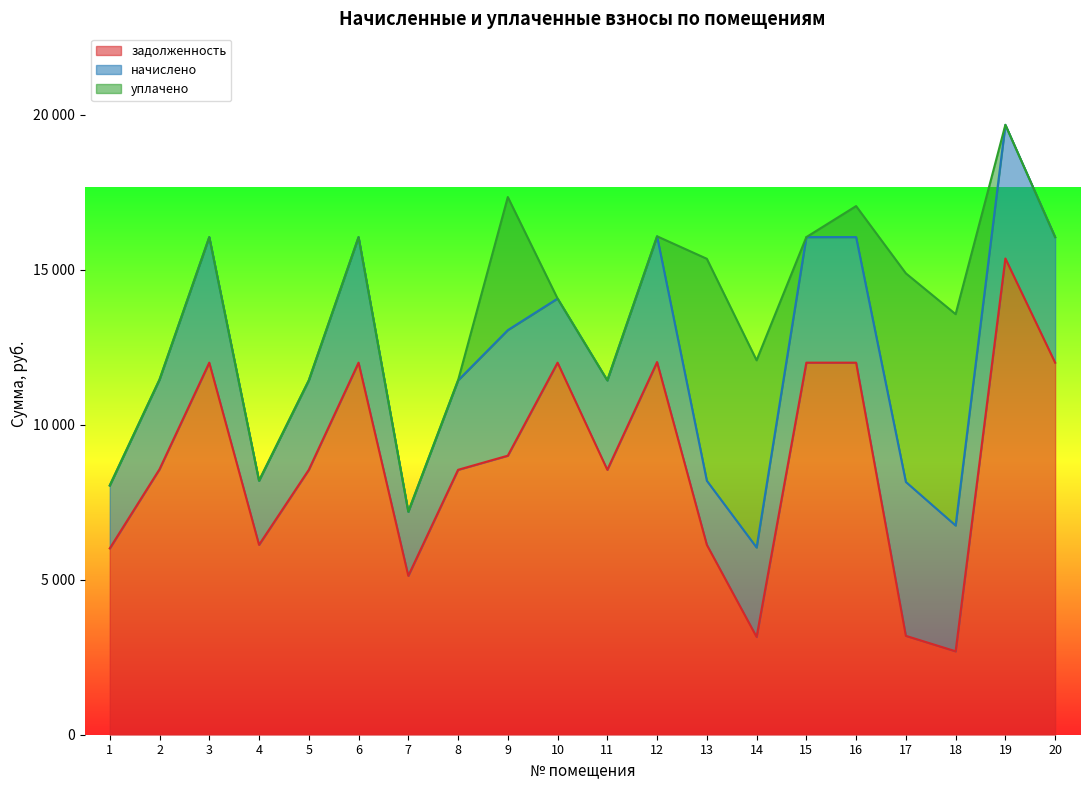

Reading left to right, extract all data points from this chart.

задолженность: 6009.6	8563.2	12000.0	6124.8	8544.0	12000.0	5124.8	8544.0	9000.0	12000.0	8544.0	12019.2	6124.8	3154.4	12000.0	12000.0	3189.2	2690.5	15360.0	12000.0
начислено: 2028.2	2890.1	4050.0	2067.1	2883.6	4050.0	2067.1	2883.6	4050.0	2067.1	2883.6	4056.5	2067.1	2883.6	4050.0	4050.0	4963.7	4056.5	4310.9	4050.0
уплачено: 0.0	0.0	0.0	0.0	0.0	0.0	0.0	0.0	4291.5	0.0	0.0	0.0	7158.4	6038.0	0.0	1000.0	6728.0	6817.4	0.0	0.0